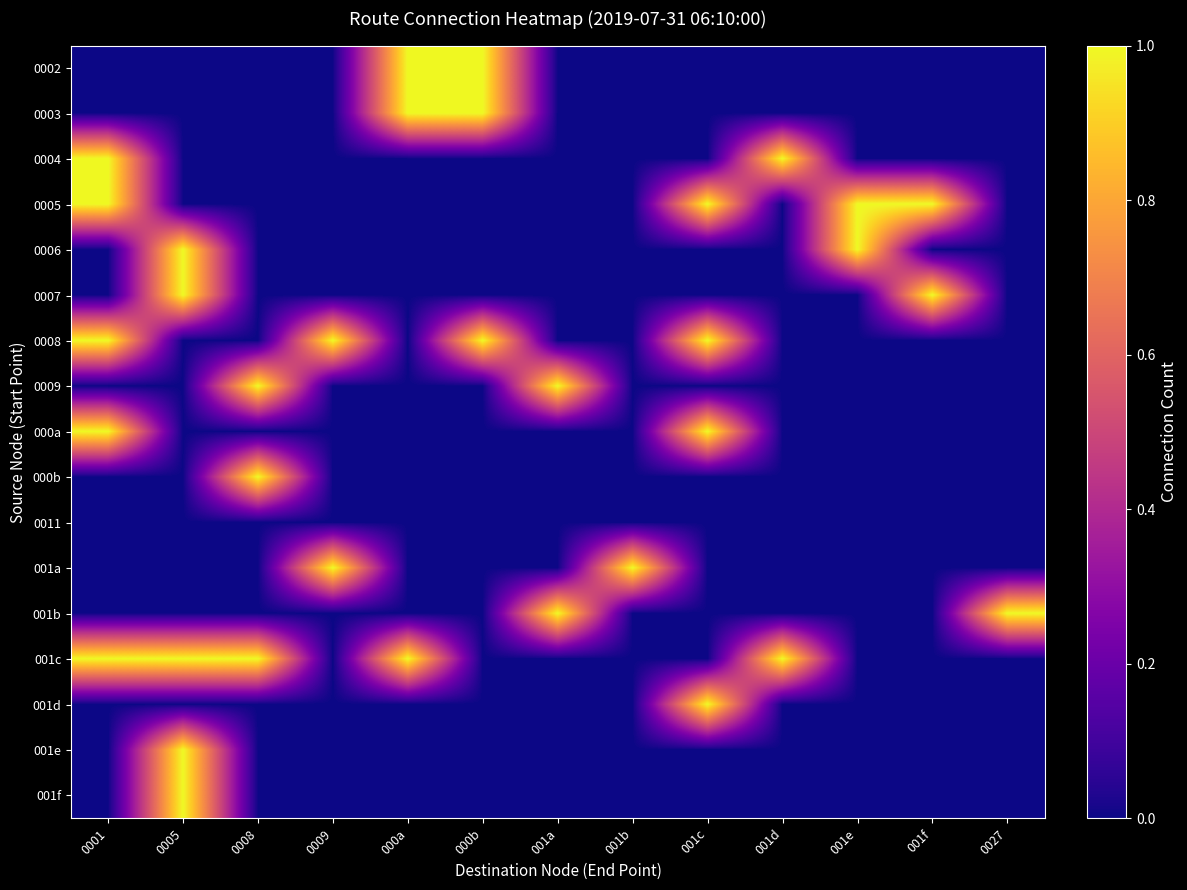

What is the spread (max minus min) of values at 001b?

1